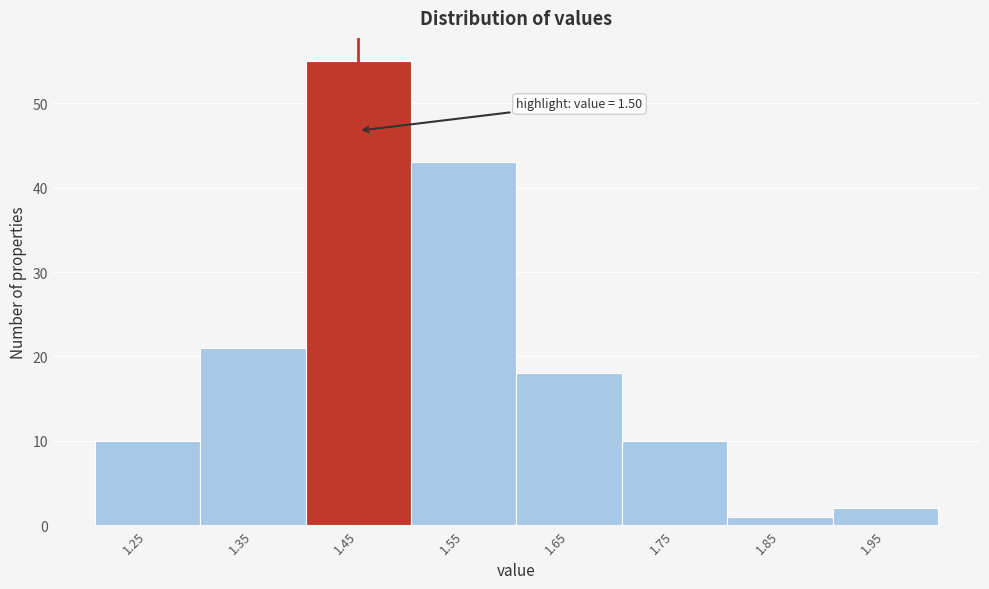

Reading left to right, list all the values displayed in this chart.

10	21	55	43	18	10	1	2